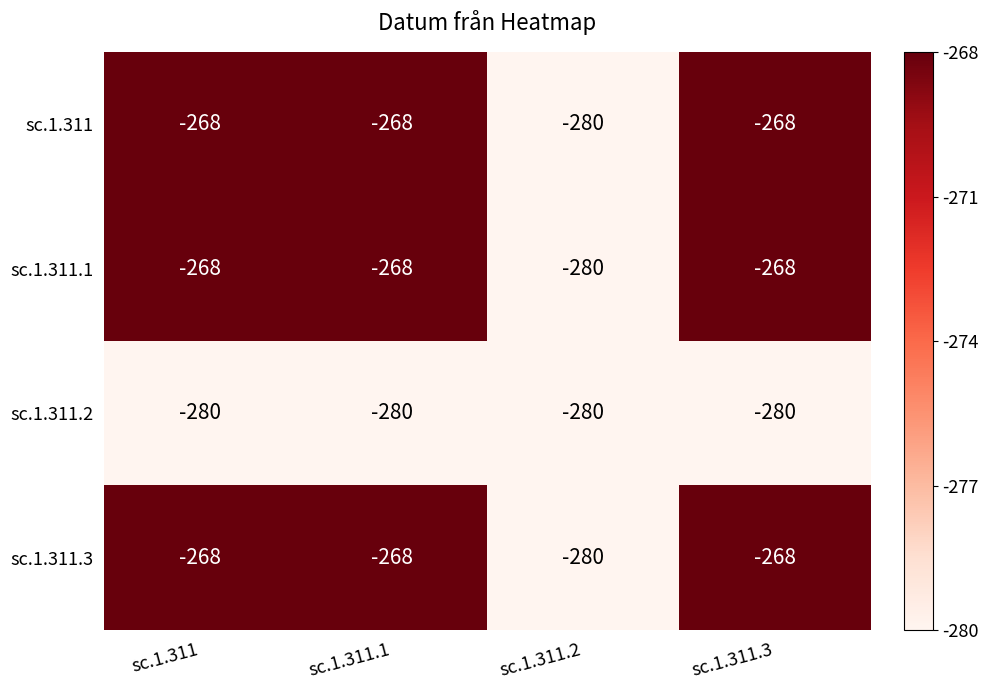

What is the difference between the second highest and minimum values in the sc.1.311 series?

12